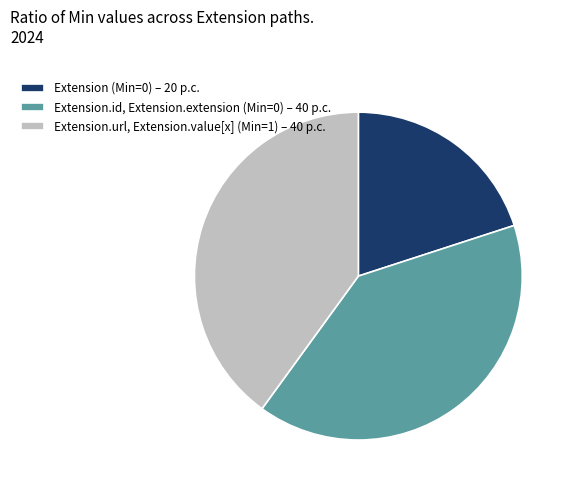

What is the smallest slice in the pie chart?

Extension (Min=0) – 20 p.c.